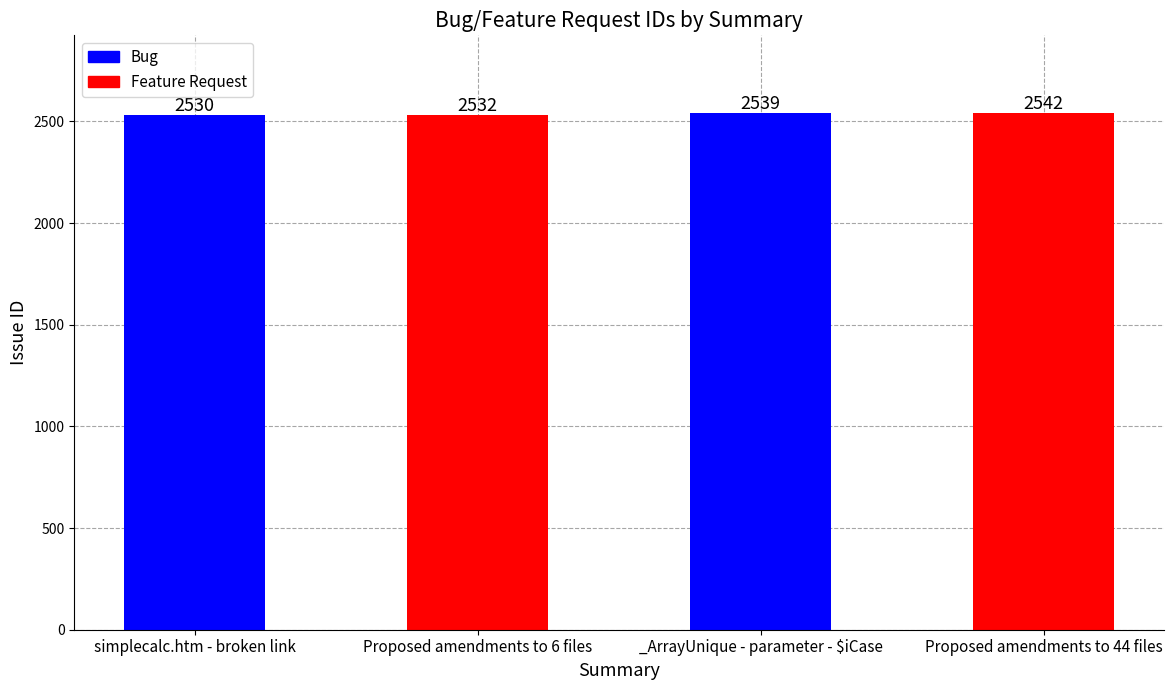

Which has a higher value, Proposed amendments to 44 files or _ArrayUnique - parameter - $iCase?

Proposed amendments to 44 files